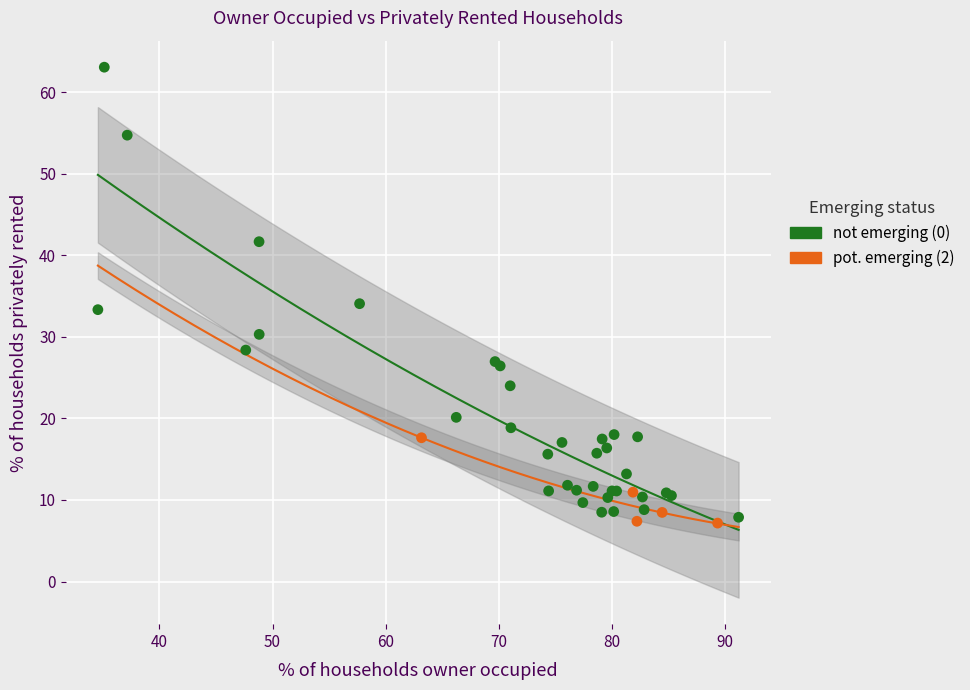

Which series contains the highest Y value?

not emerging (0)